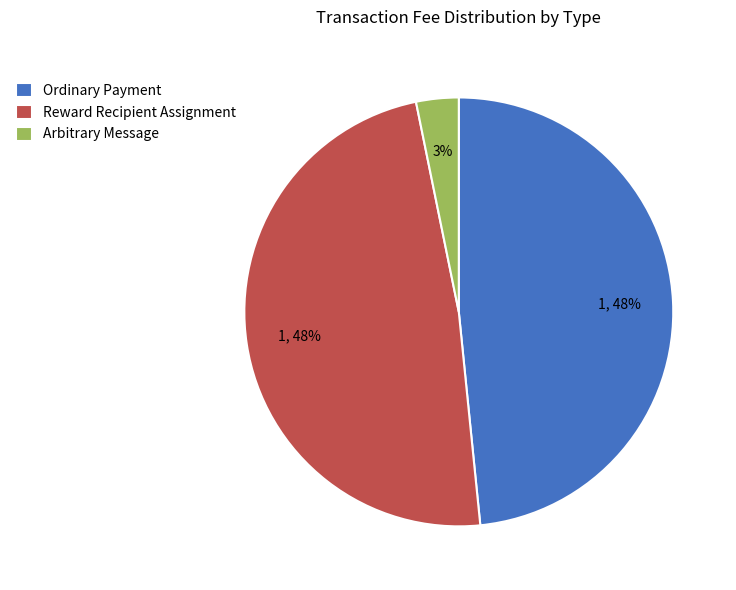

To the nearest percent, what portion does Ordinary Payment represent?

48%